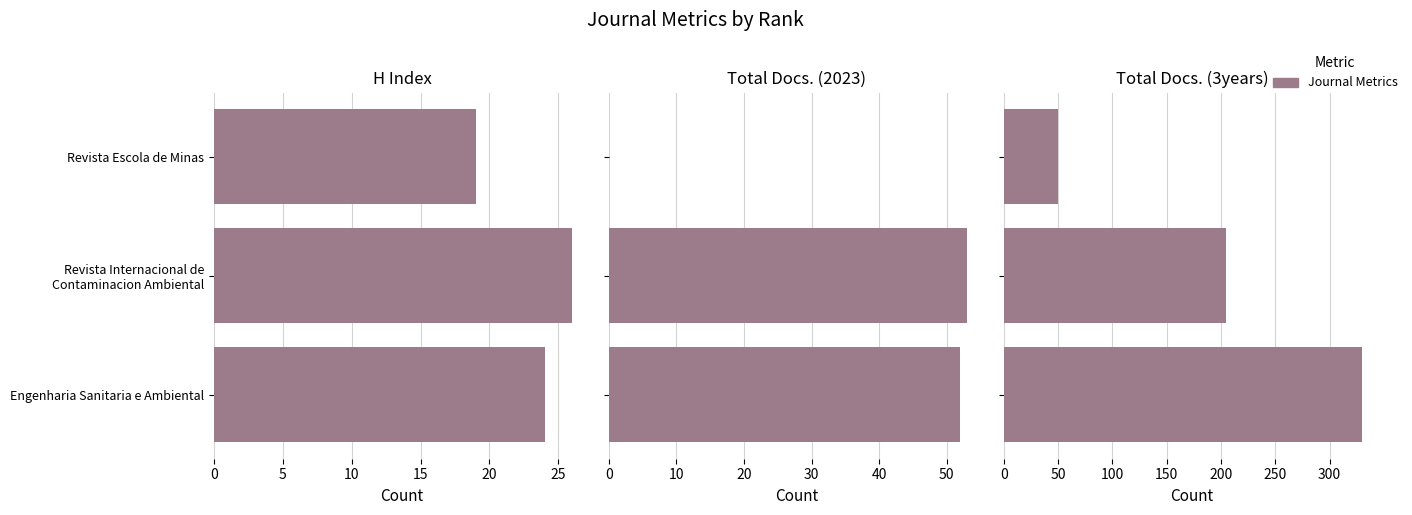

Between Engenharia Sanitaria e Ambiental and Revista Internacional de Contaminacion Ambiental, which series saw the biggest shift?

Total Docs. (3years)